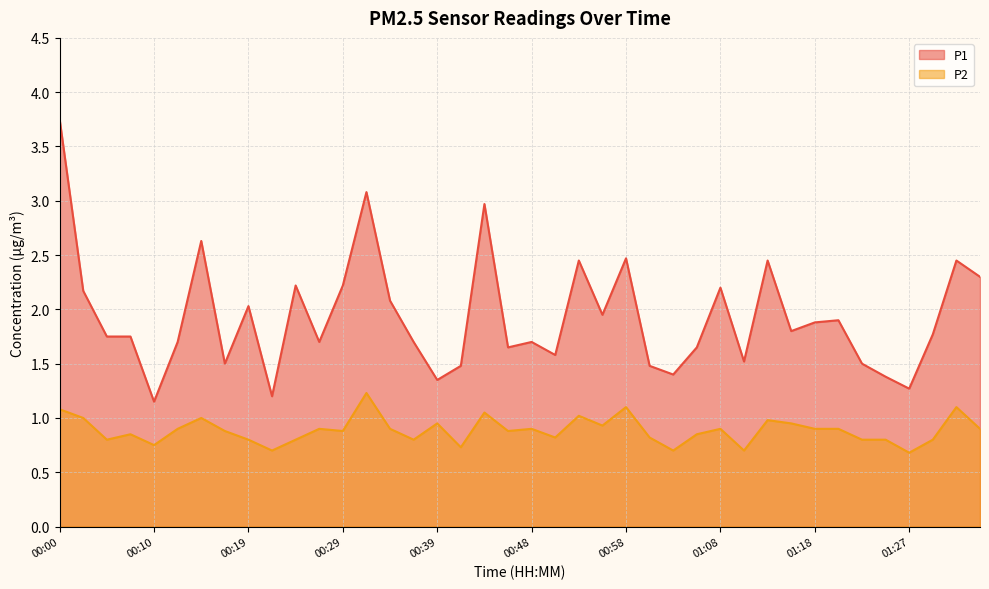

What are all the series names shown in the legend?

P1, P2